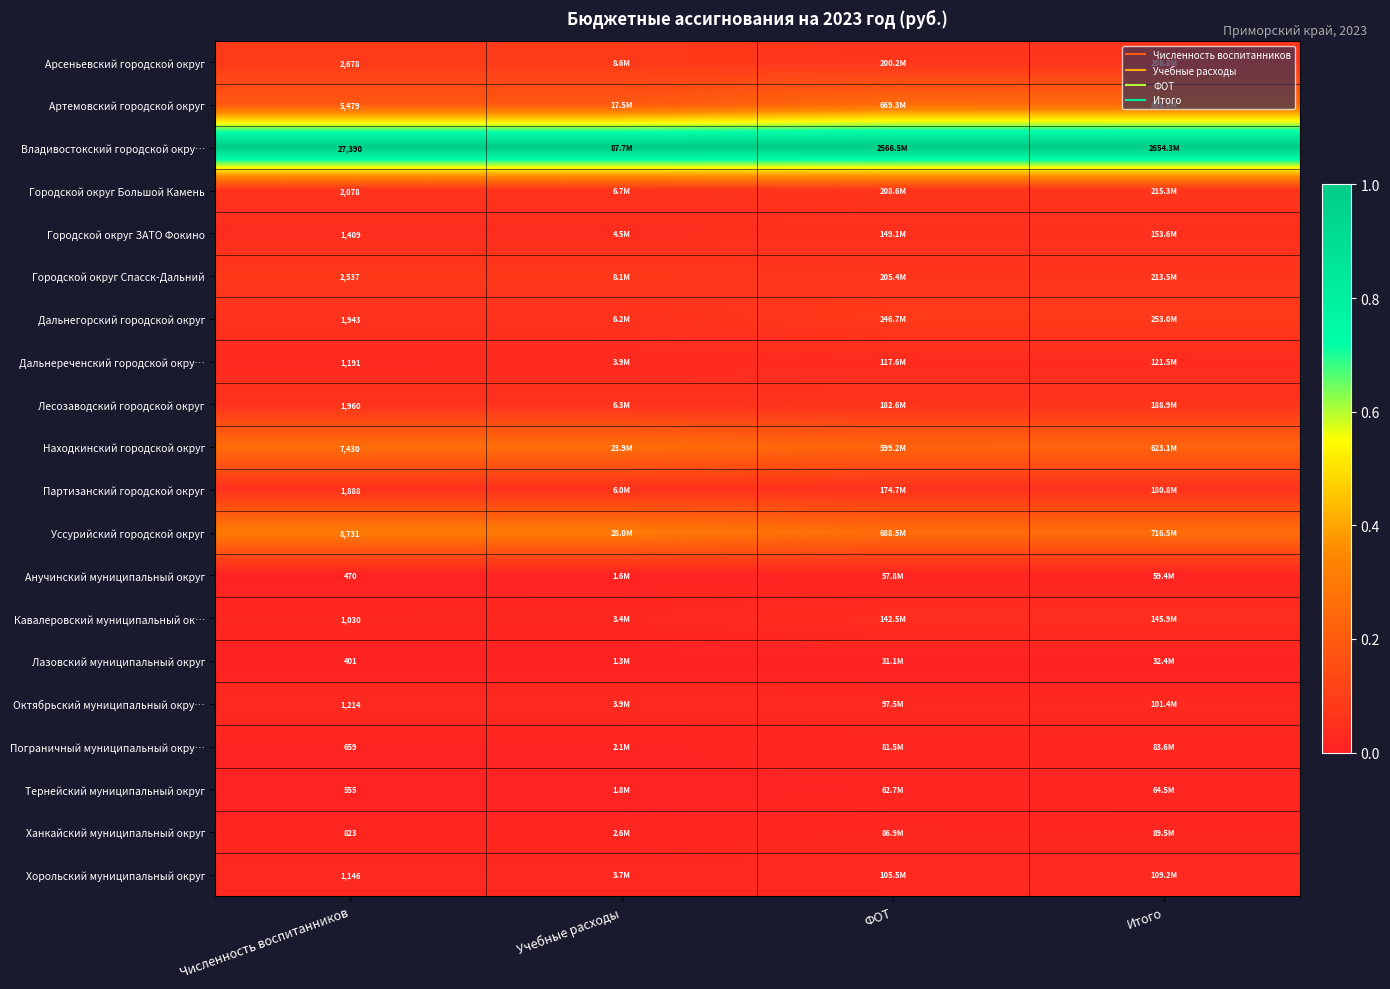

How many categories are shown in the chart?

4